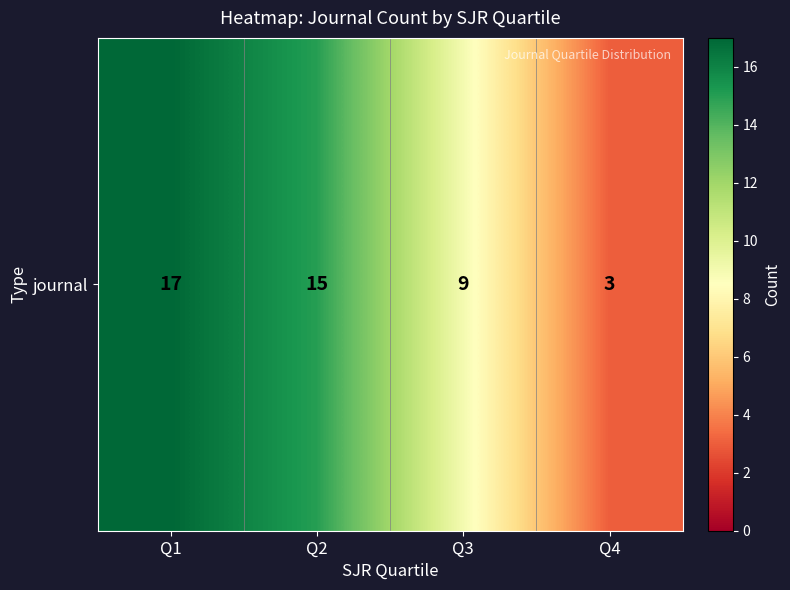

The value at Q4 is 2. True or false?

False